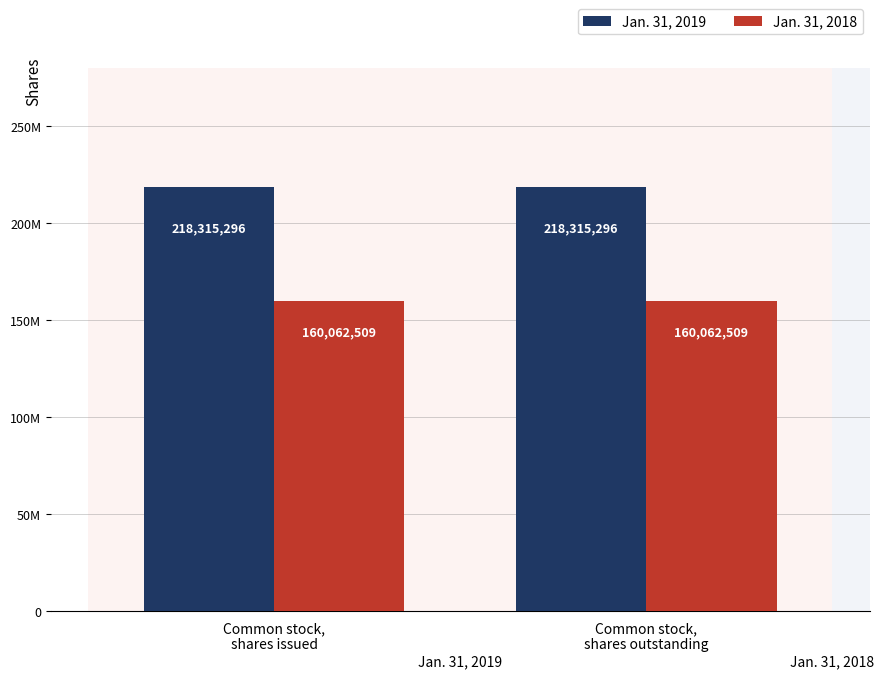

What is the label of the 2nd bar from the right?

Common stock,
shares issued